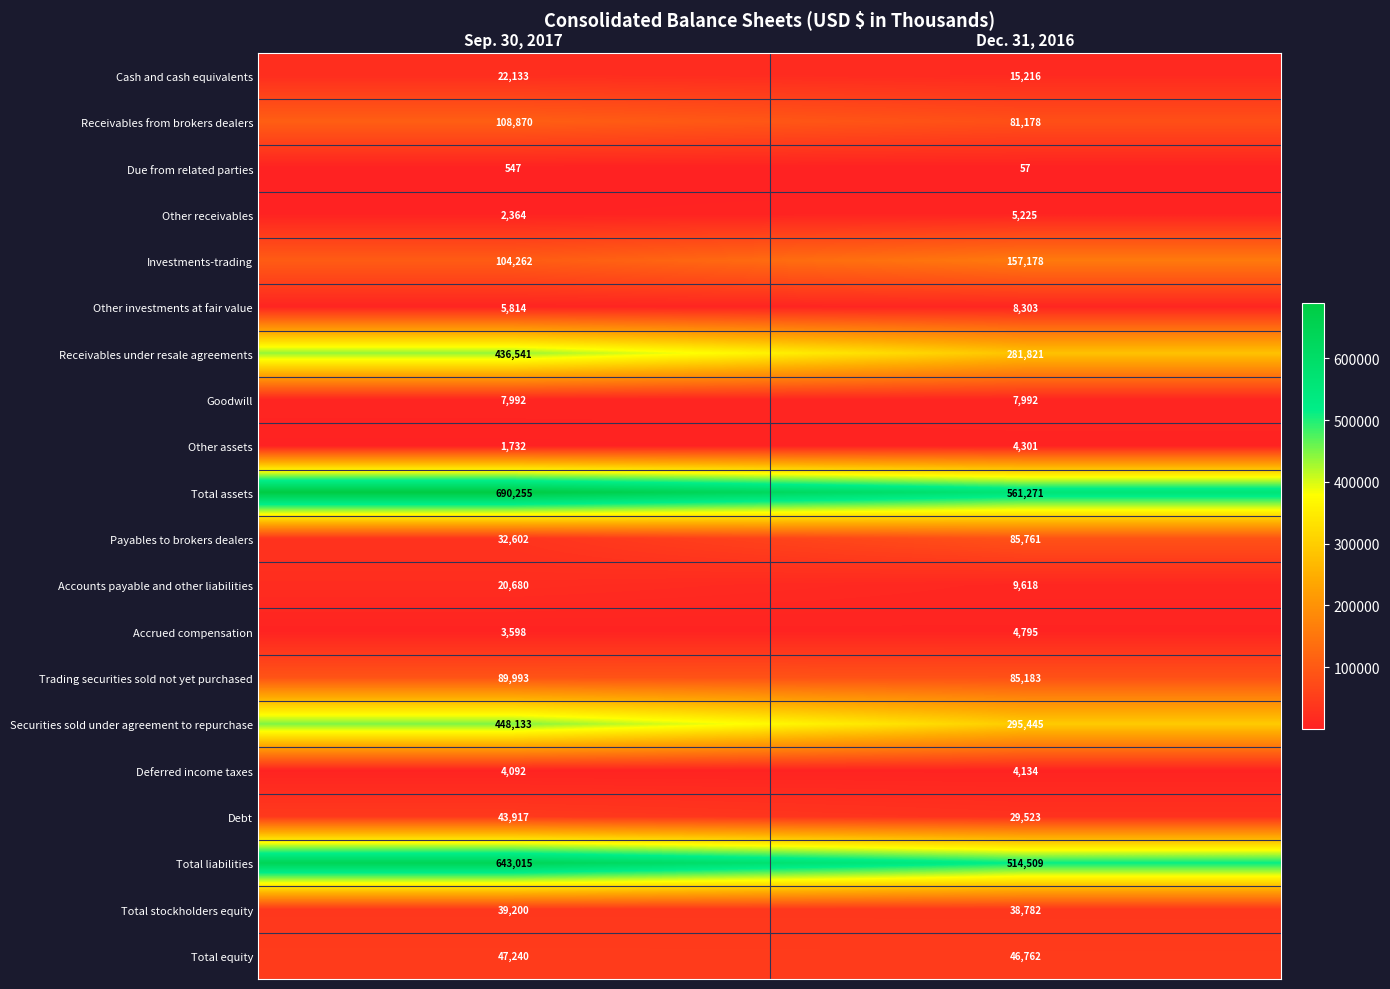

What is the sum of all Total assets values?

1251526